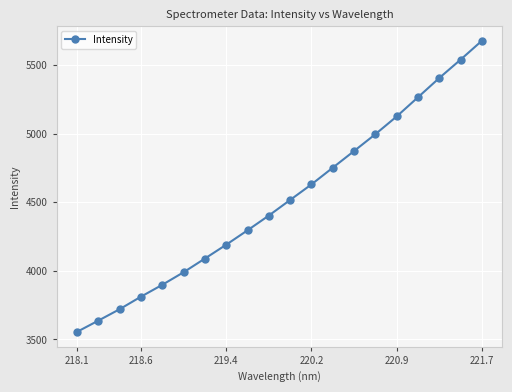

What is the value of the 15th point from the left?

4996.7